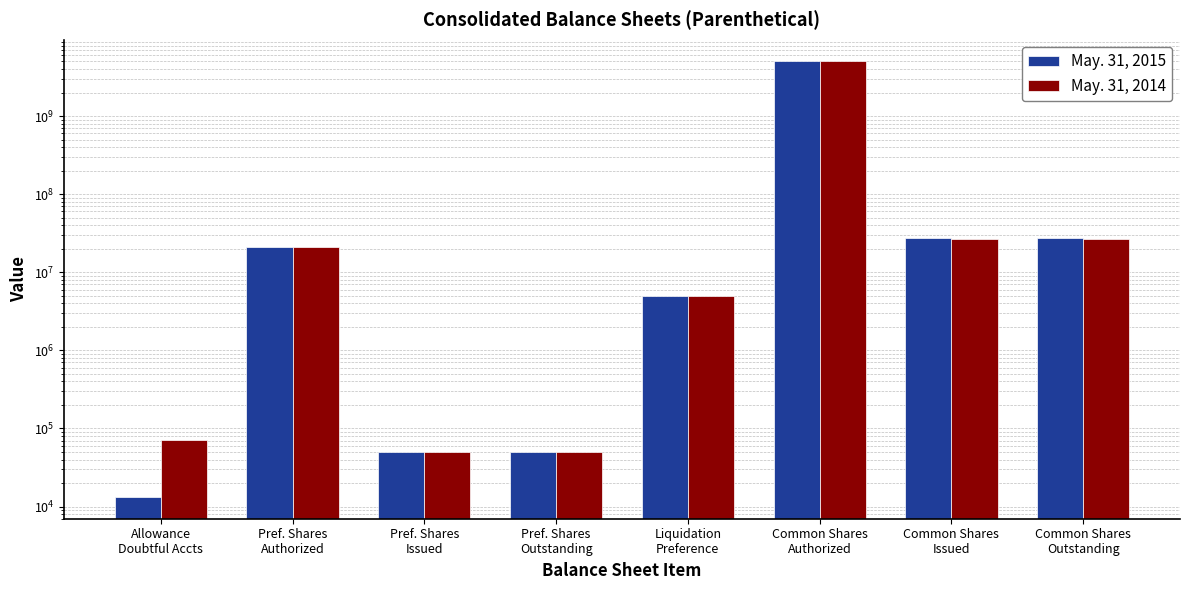

Which category has the highest value across all series?

Common Shares
Authorized